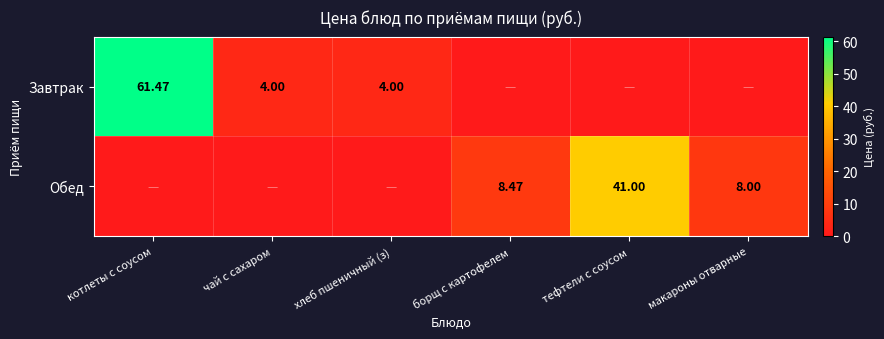

At which label is Обед closest to 20?

борщ с картофелем